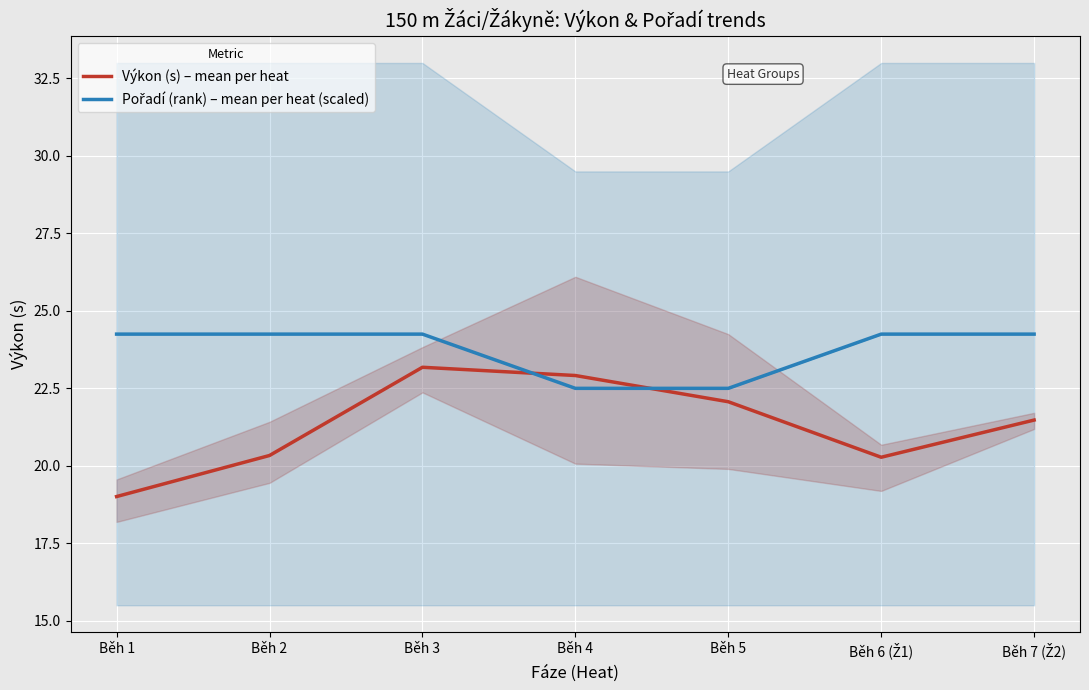

What is the difference between the maximum and minimum values in the Výkon (s) – mean per heat series?

4.2